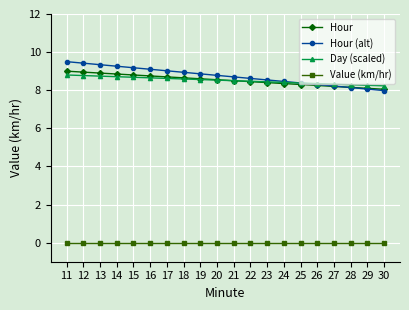

What are all the series names shown in the legend?

Hour, Hour (alt), Day (scaled), Value (km/hr)